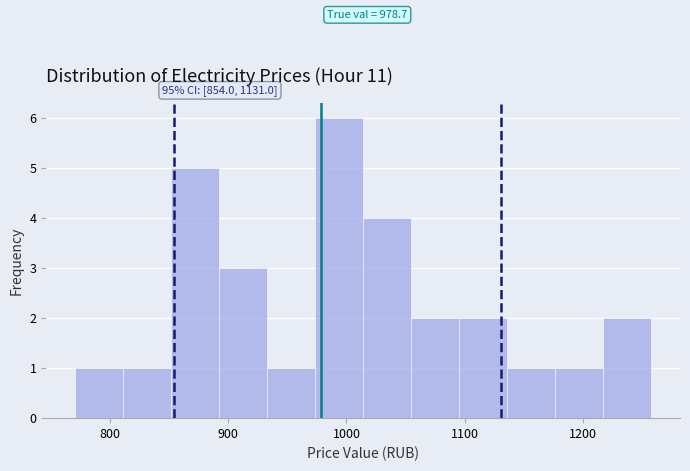

Over which range of the x-axis is the bar tallest?

970 to 1010